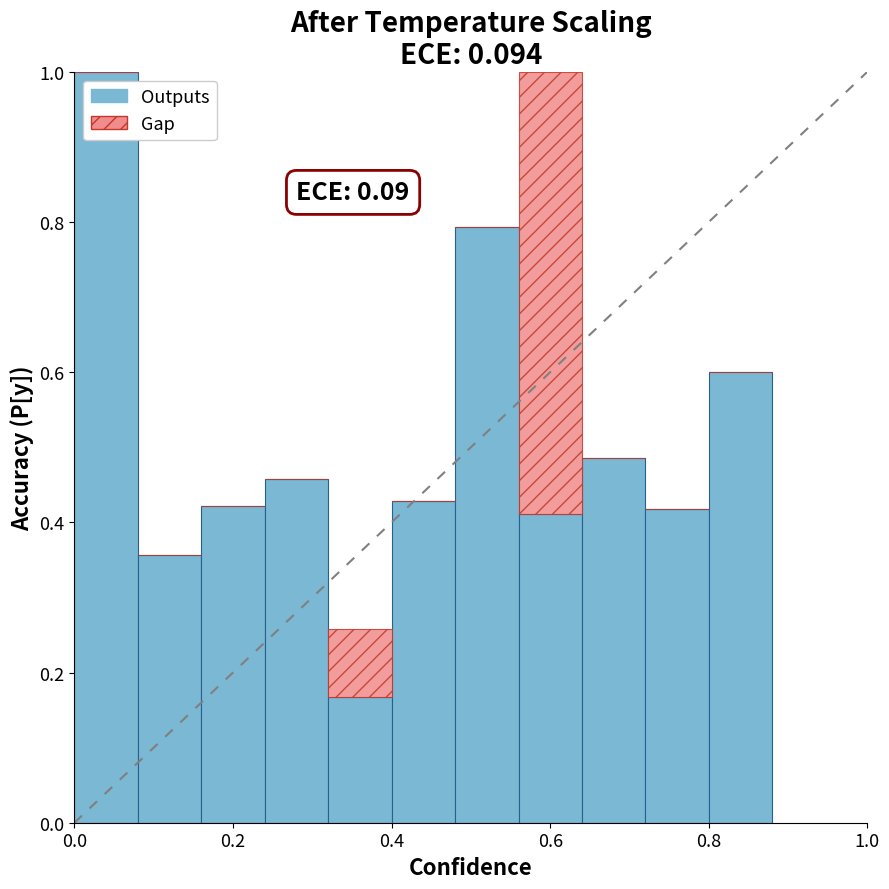

What is the highest value of the Outputs series?

1.0